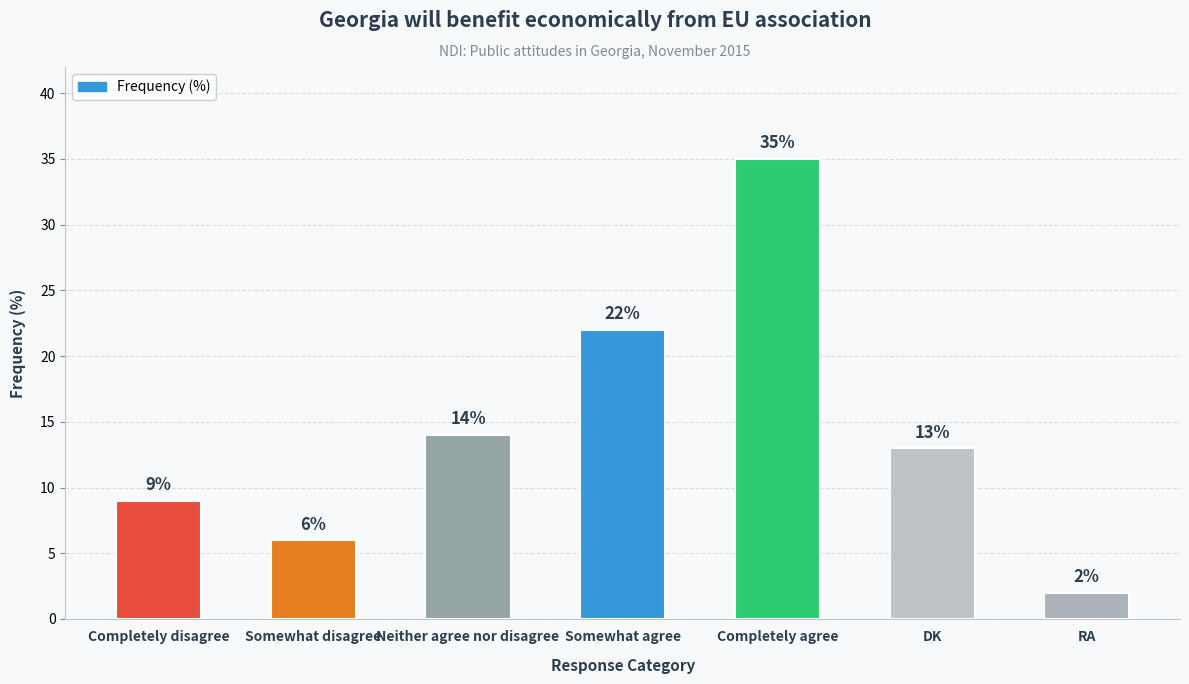

Approximately how many times larger is the value at Somewhat agree compared to RA?

11.0